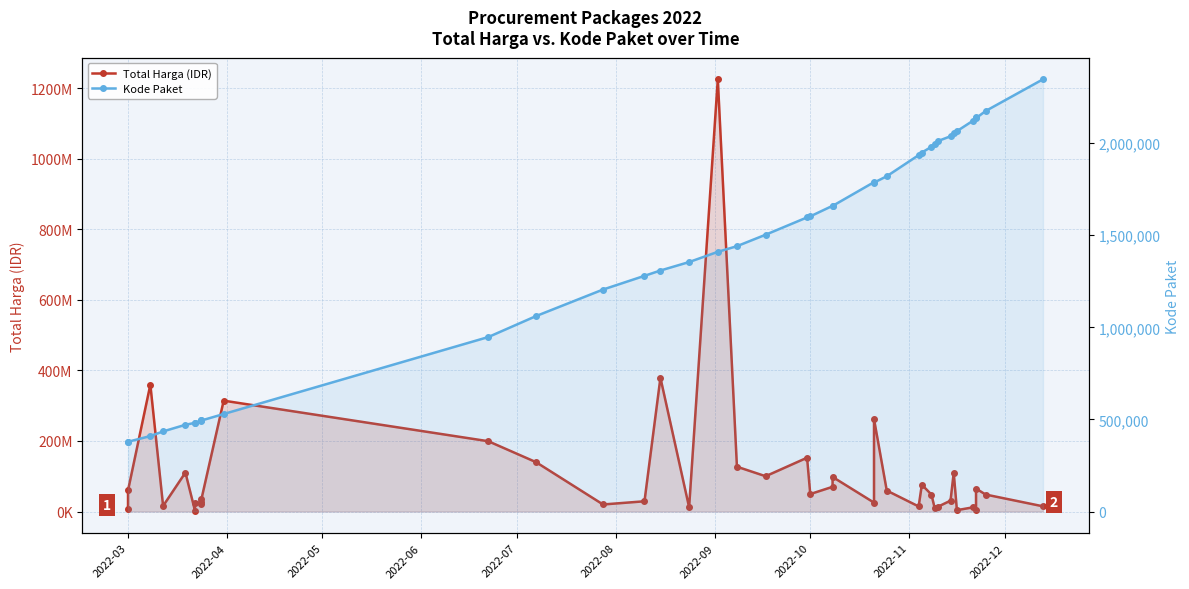

What is the greatest value displayed?

1224682000